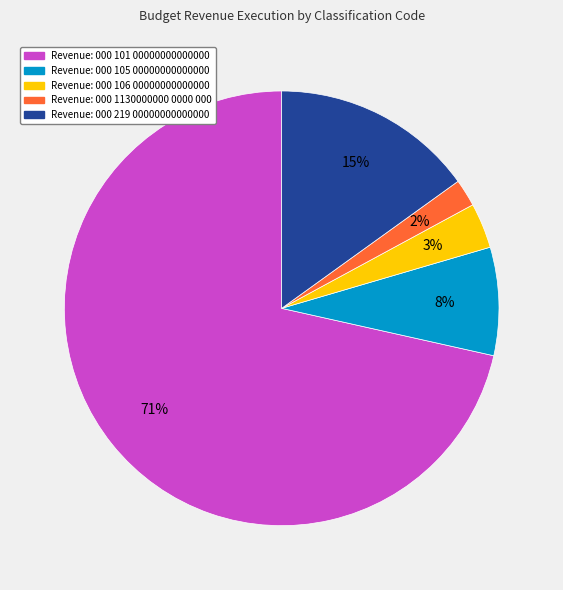

To the nearest percent, what is the average slice percentage?

20%